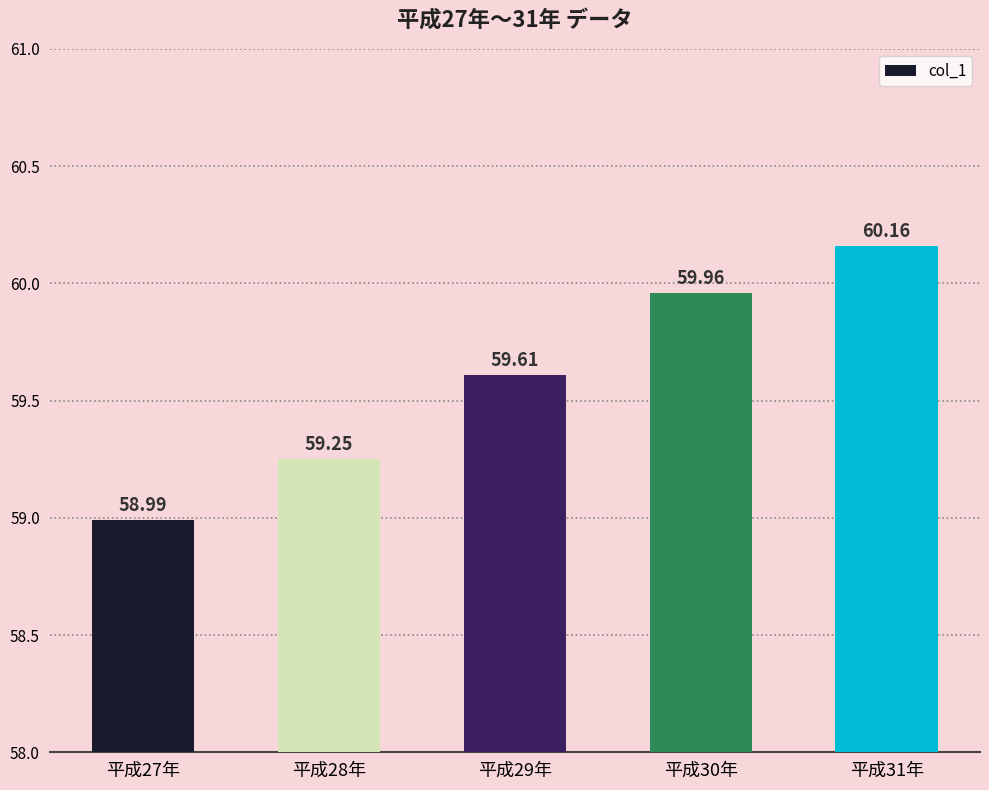

Rank the categories by value from lowest to highest.

平成27年, 平成28年, 平成29年, 平成30年, 平成31年